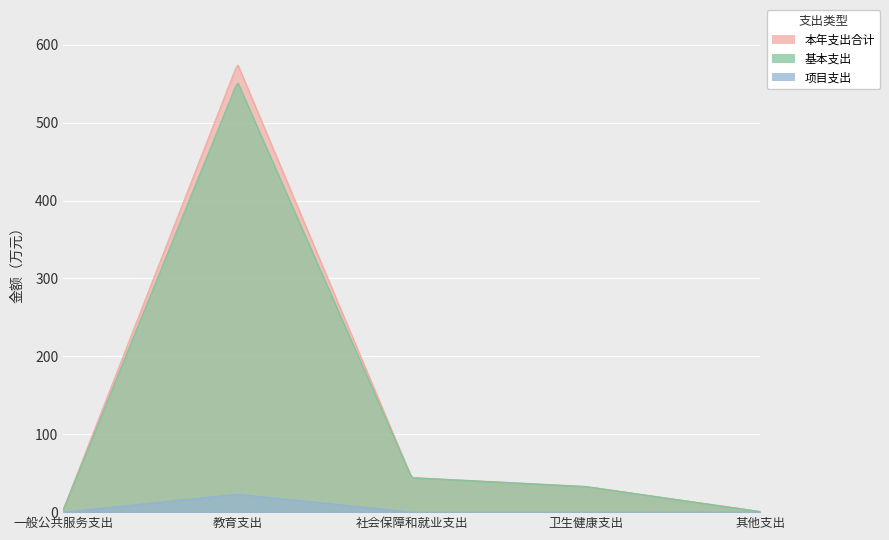

Which series changed the most between 社会保障和就业支出 and 其他支出?

本年支出合计